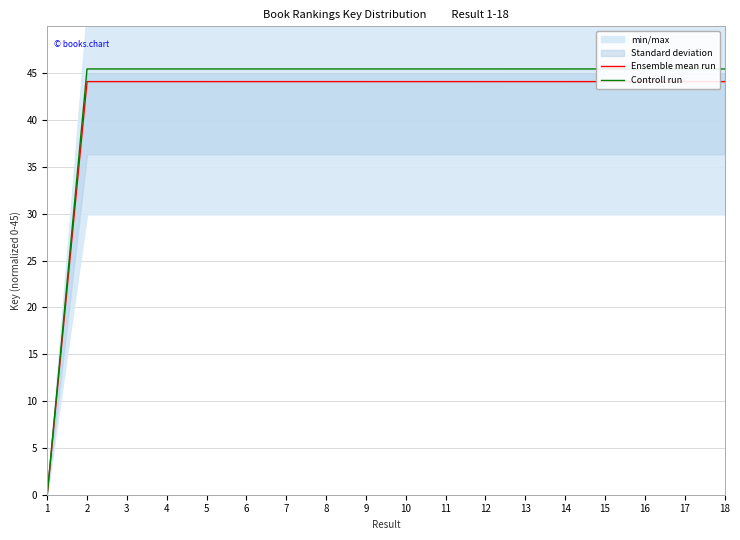

What is the greatest value displayed?

45.5